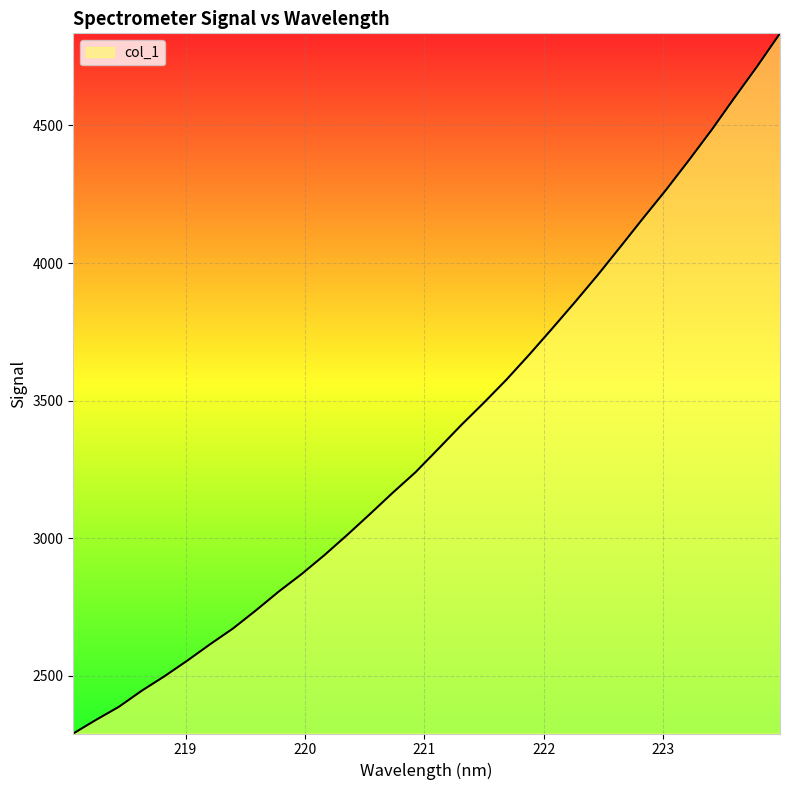

What is the difference between the maximum and minimum values?

2544.1